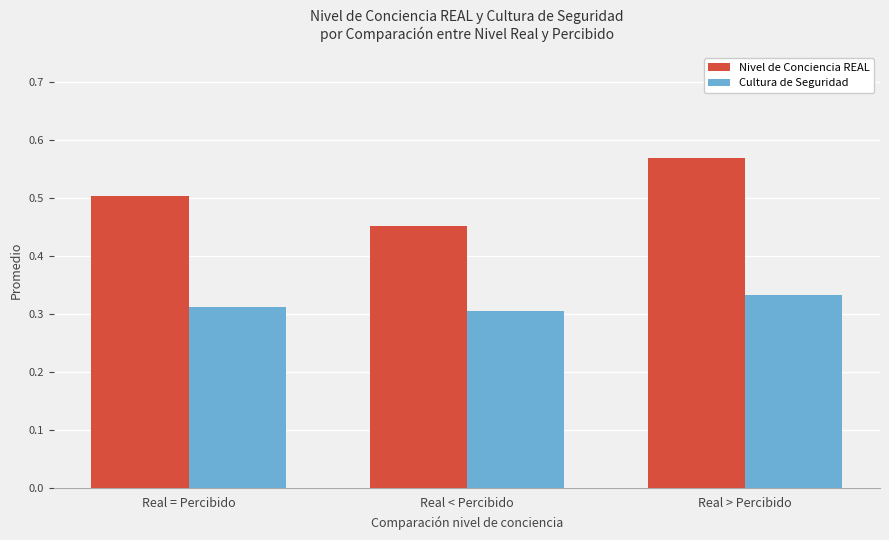

Count the number of data series in this chart.

2